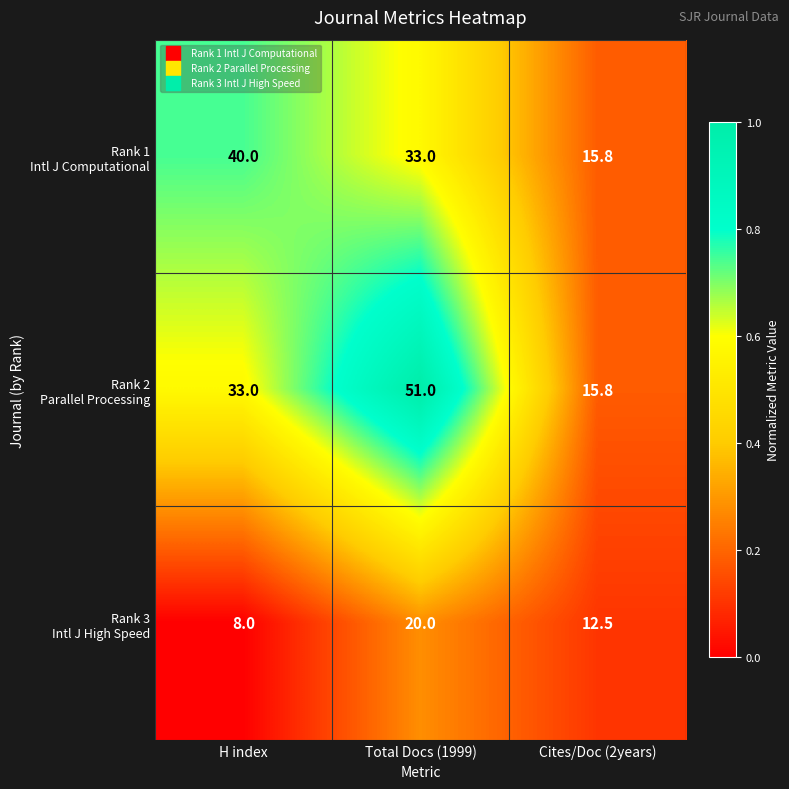

At how many categories does at least one series exceed 9?

3